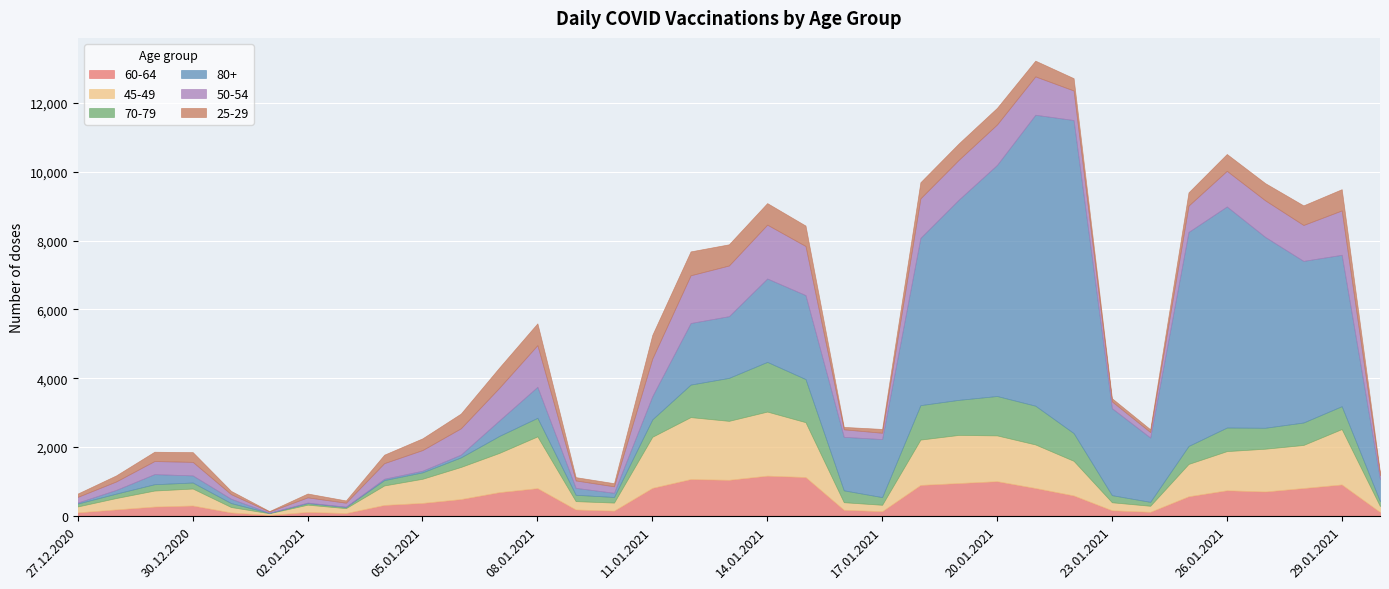

List the labels in order of 70-79 value, largest first.

14.01.2021, 15.01.2021, 13.01.2021, 20.01.2021, 21.01.2021, 19.01.2021, 18.01.2021, 12.01.2021, 22.01.2021, 26.01.2021, 29.01.2021, 28.01.2021, 27.01.2021, 08.01.2021, 25.01.2021, 11.01.2021, 07.01.2021, 16.01.2021, 06.01.2021, 17.01.2021, 23.01.2021, 05.01.2021, 09.01.2021, 29.12.2020, 30.12.2020, 10.01.2021, 04.01.2021, 30.01.2021, 28.12.2020, 31.12.2020, 24.01.2021, 27.12.2020, 02.01.2021, 03.01.2021, 01.01.2021